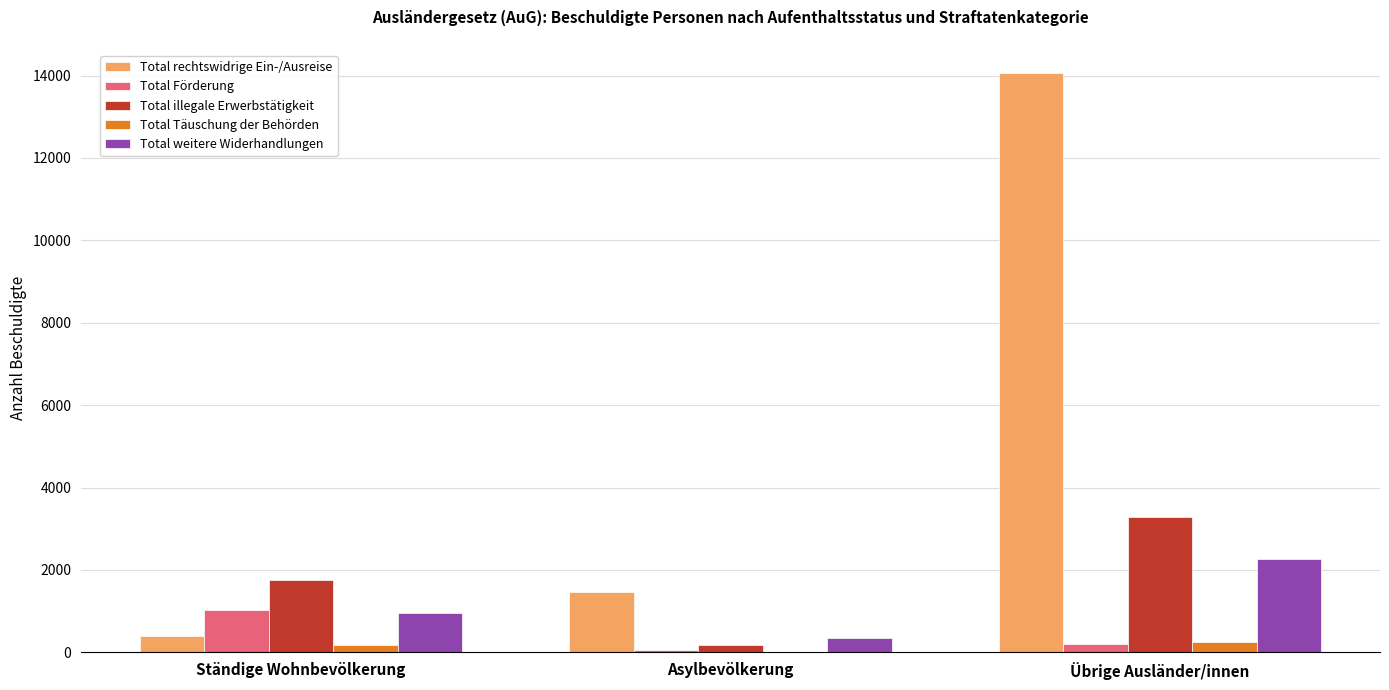

The Total rechtswidrige Ein-/Ausreise series shows 14065 at Übrige Ausländer/innen. True or false?

True